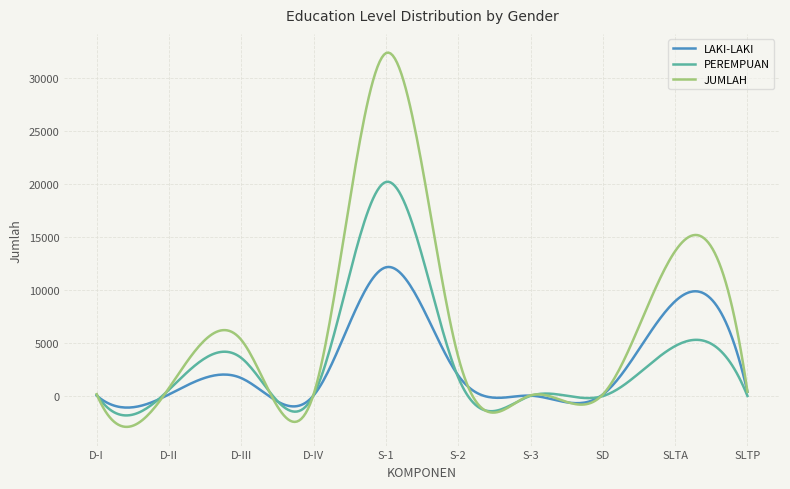

Which series has the largest total across all categories?

JUMLAH